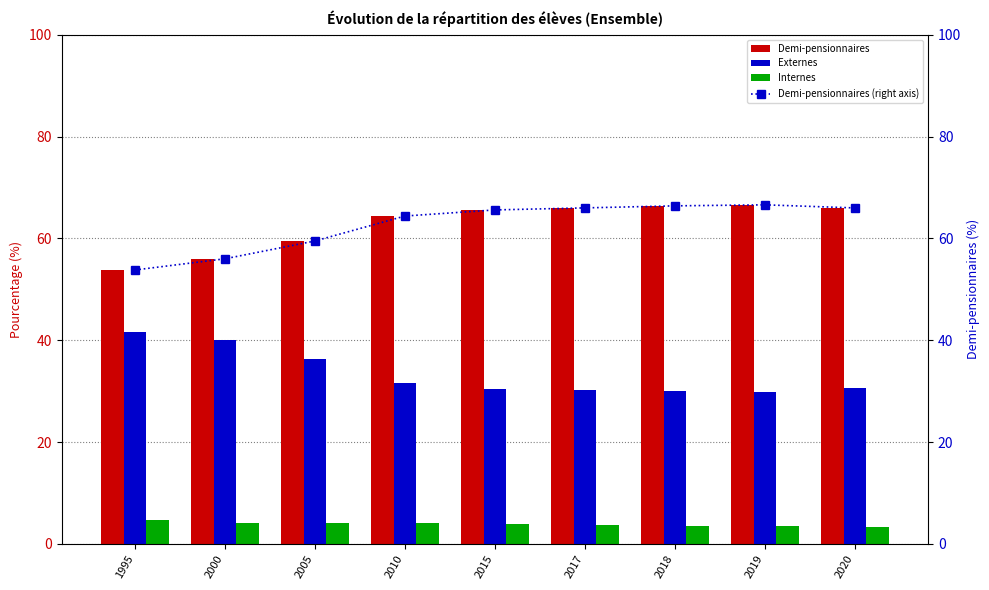

Rank the categories by Externes value from lowest to highest.

2019, 2018, 2017, 2015, 2020, 2010, 2005, 2000, 1995